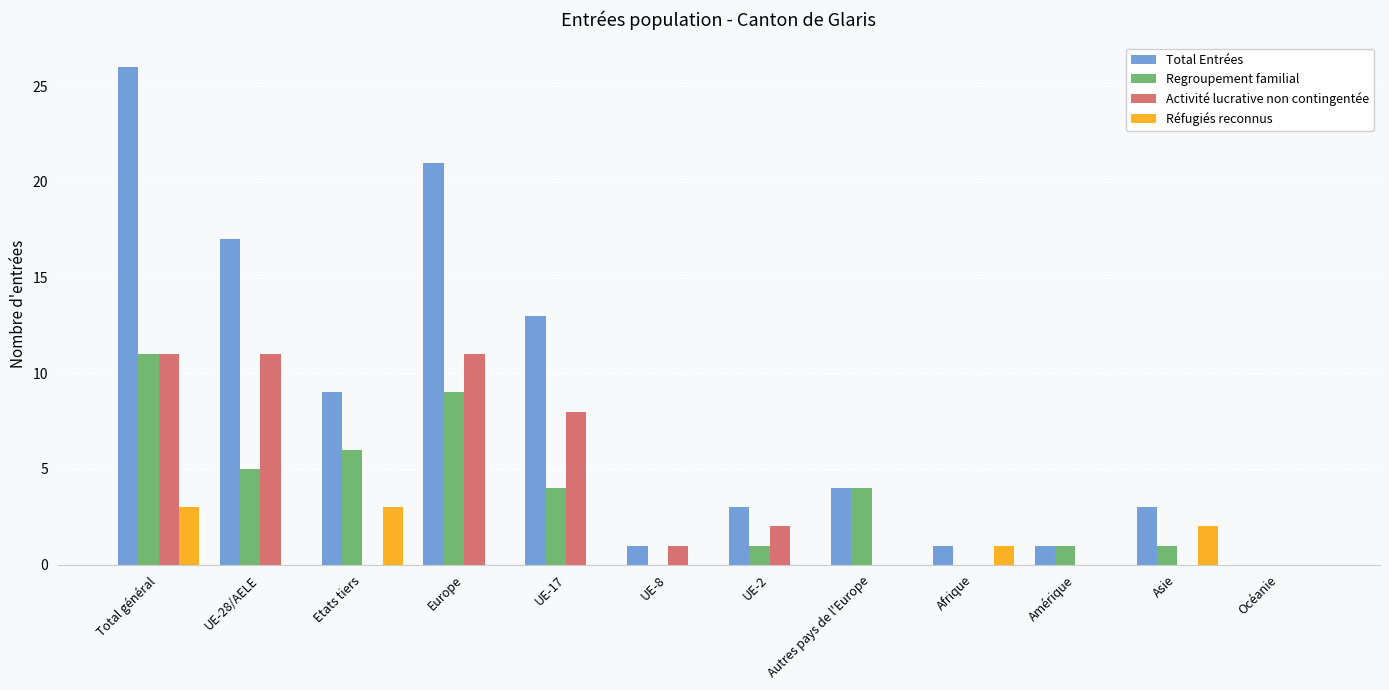

True or false: Activité lucrative non contingentée has a value of 0 at UE-8.

False